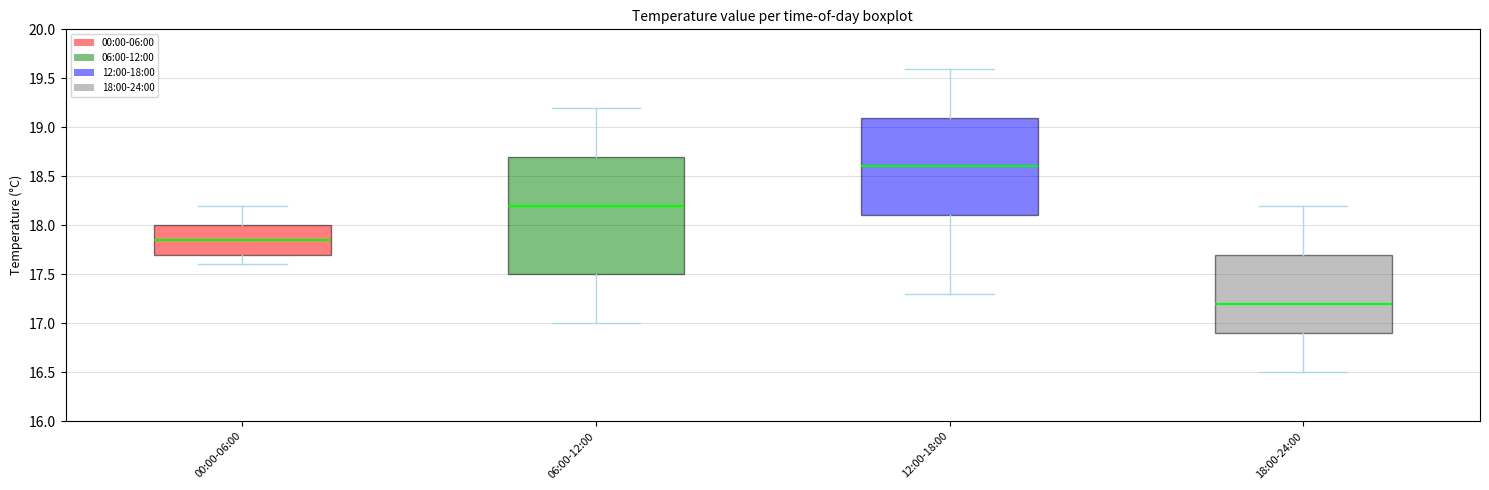

Reading left to right, transcribe this box plot: for each box, give where its median line is, the range the box spans, and where its two whiskers end, as read against the y-axis. The values are not printed on the chart, so give them approximately, as read against the axis.

00:00-06:00: median 17.85, box 17.70 to 18.00, whiskers 17.60 to 18.20
06:00-12:00: median 18.20, box 17.50 to 18.70, whiskers 17.00 to 19.20
12:00-18:00: median 18.60, box 18.10 to 19.10, whiskers 17.30 to 19.60
18:00-24:00: median 17.20, box 16.90 to 17.70, whiskers 16.50 to 18.20